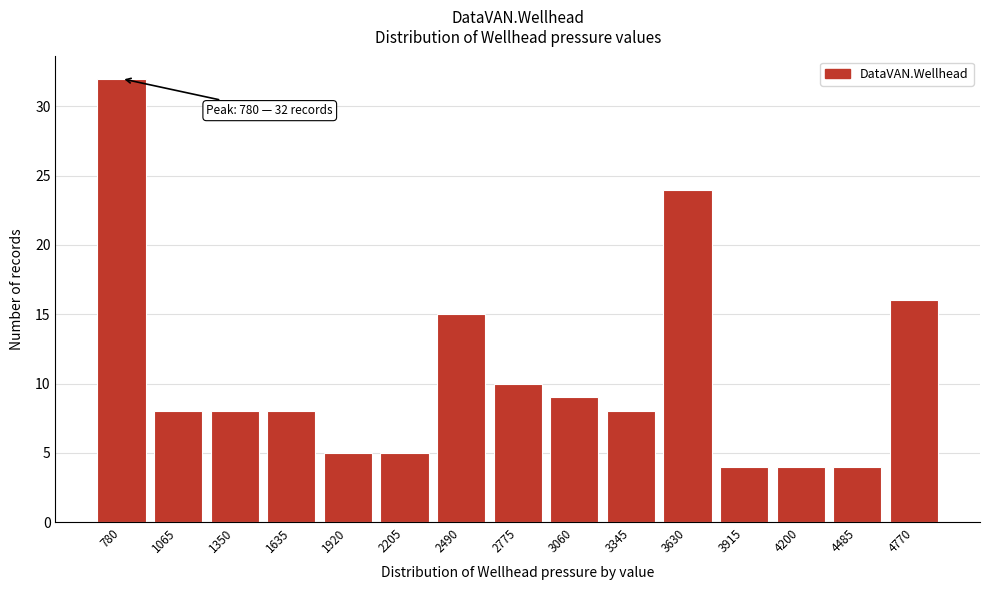

Reading left to right, list all the values displayed in this chart.

780=32	1065=8	1350=8	1635=8	1920=5	2205=5	2490=15	2775=10	3060=9	3345=8	3630=24	3915=4	4200=4	4485=4	4770=16